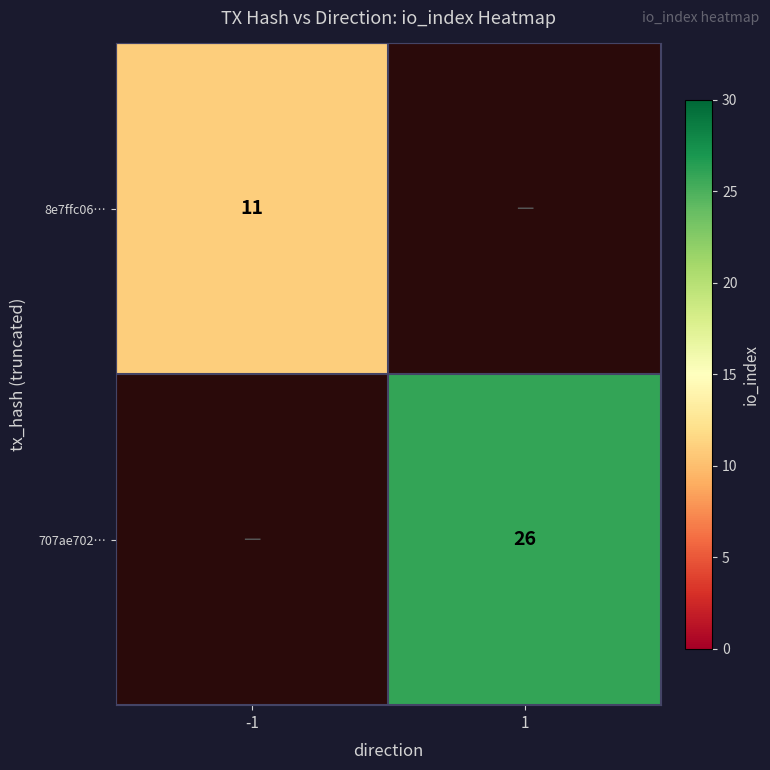

Which category has the highest value across all series?

1